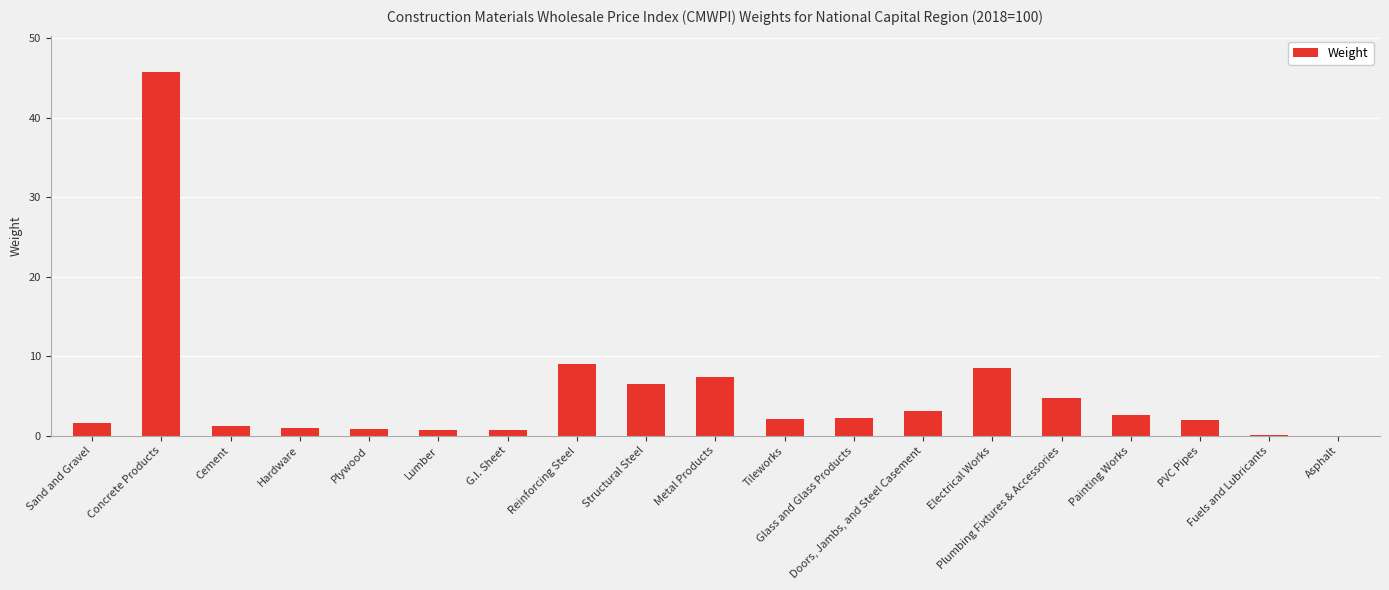

What is the maximum value shown in the chart?

45.7